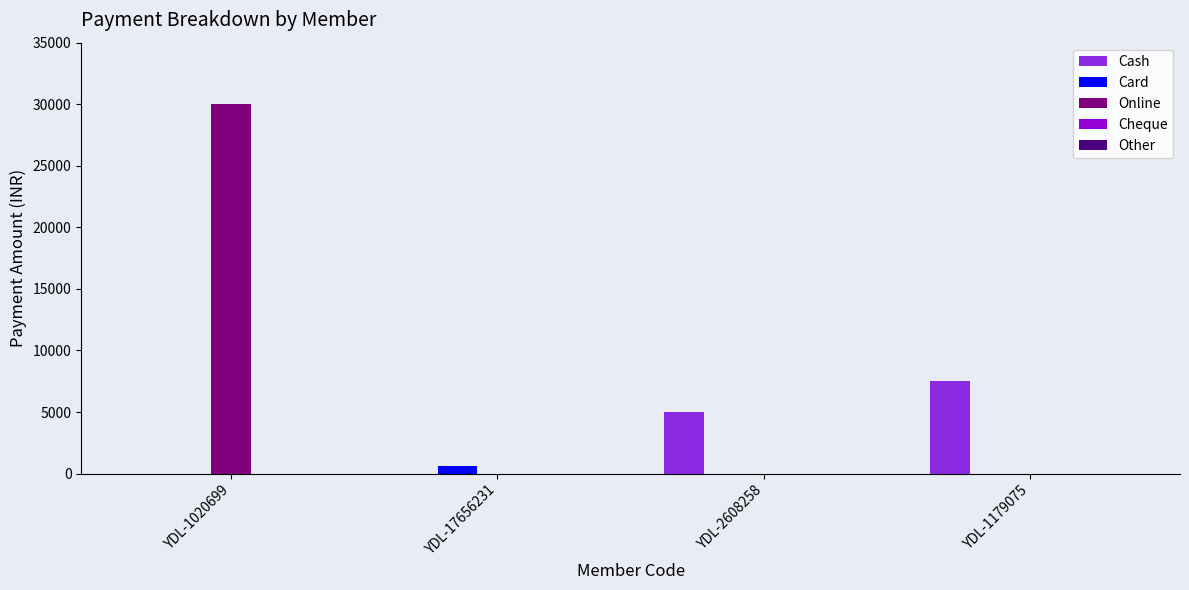

At which category does the chart reach its peak across all series?

YDL-1020699